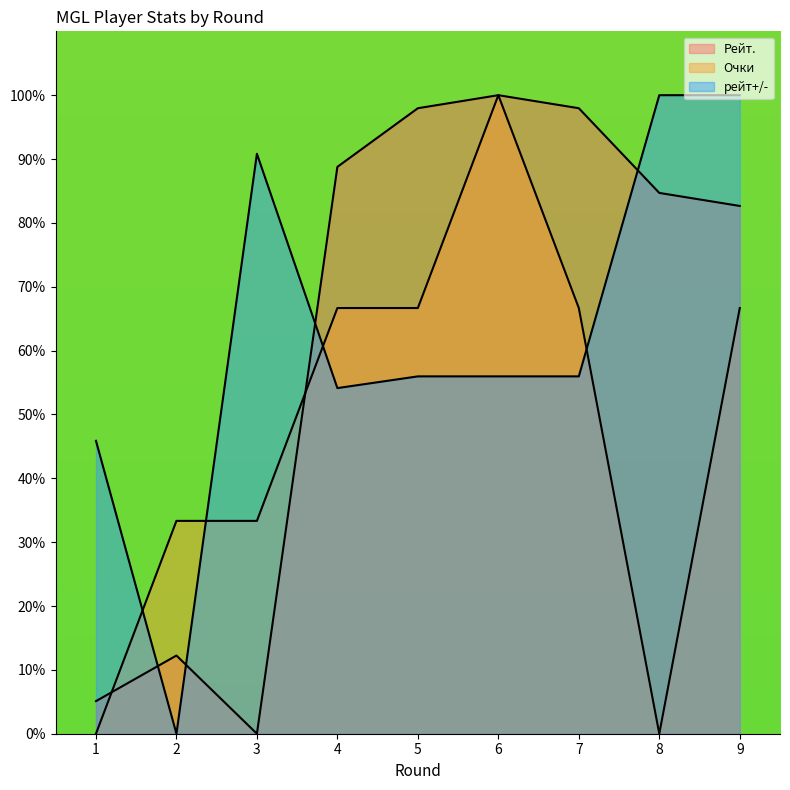

Which label corresponds to the smallest value in the chart?

3